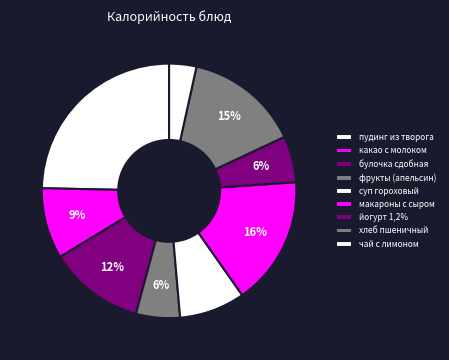

How many segments does this pie chart have?

9